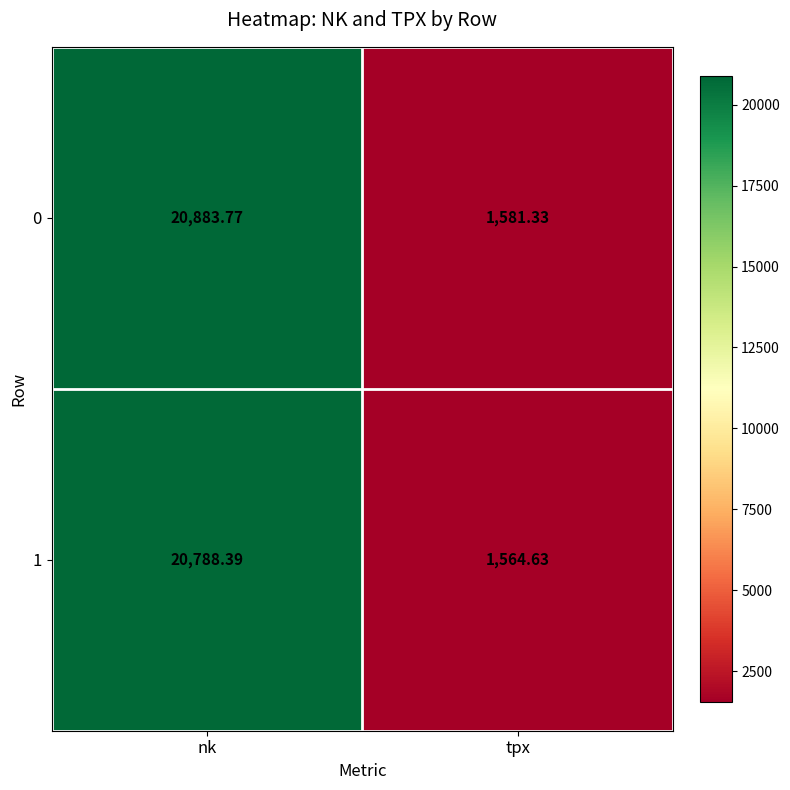

Where does the 0 series first go above 20883?

nk